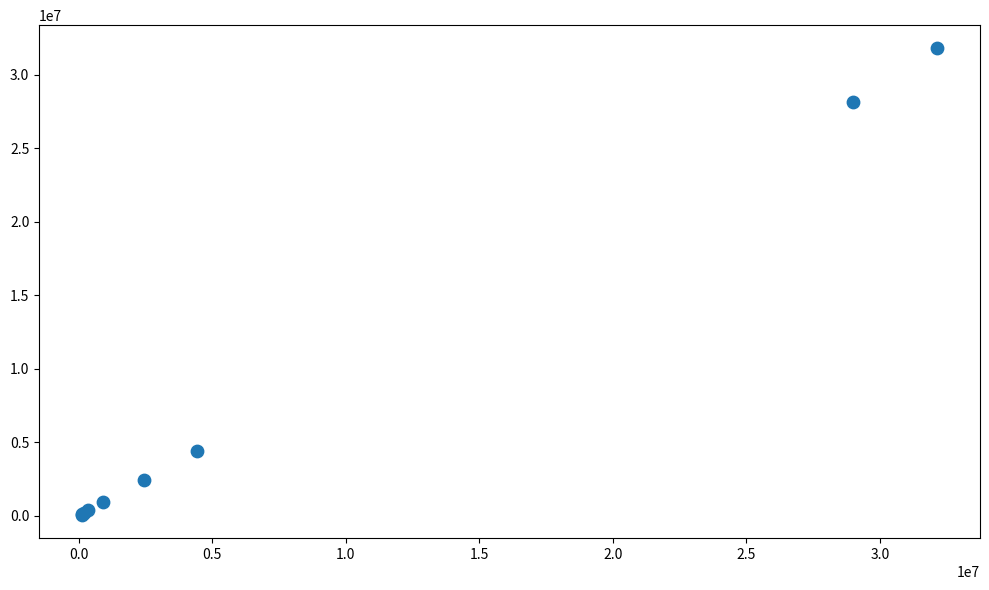

What Y value in the scatter plot is closest to 15923164?

4419311